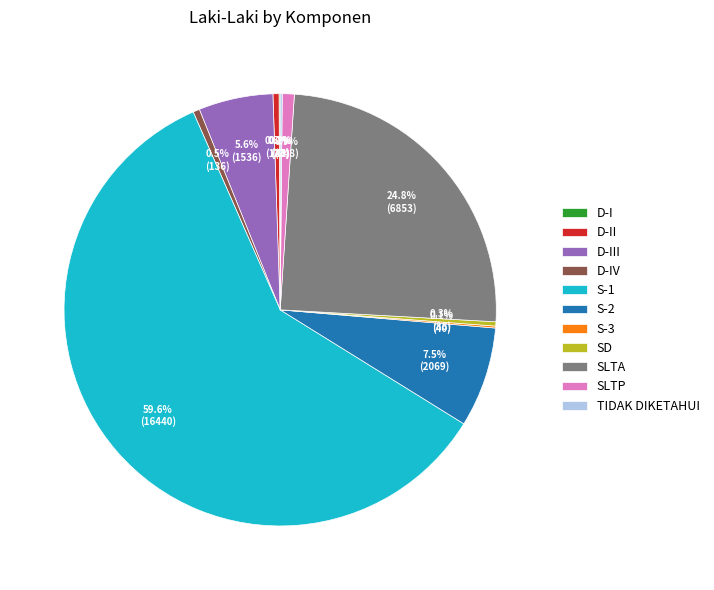

To the nearest percent, what is the difference between the largest and smallest slice percentages?

59%